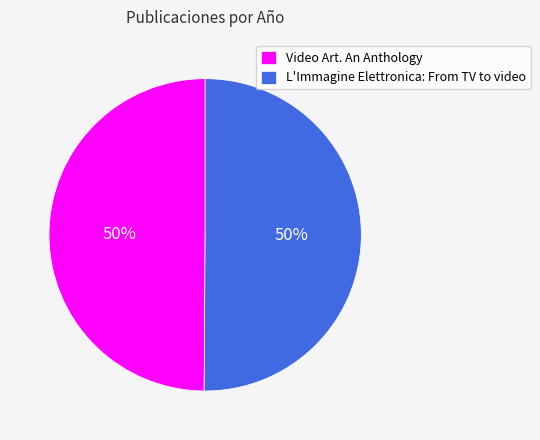

To the nearest percent, what percentage of the pie is Video Art. An Anthology?

50%